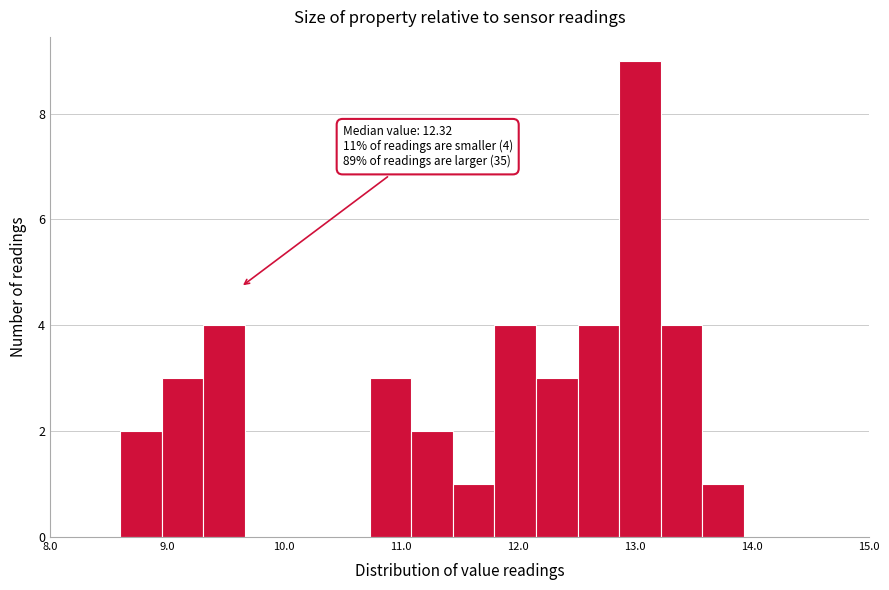

Read against the x-axis, roughly where is the centre of the tallest bar?

13.0